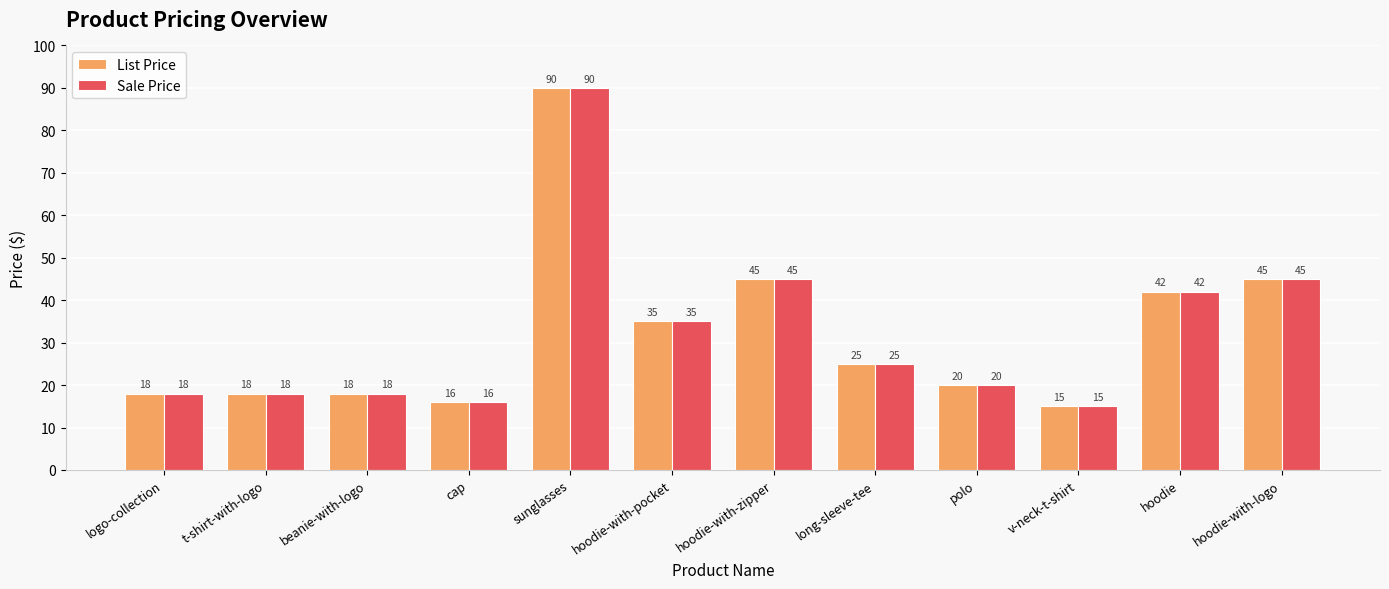

What is the difference between the second highest and second lowest values in the Sale Price series?

29